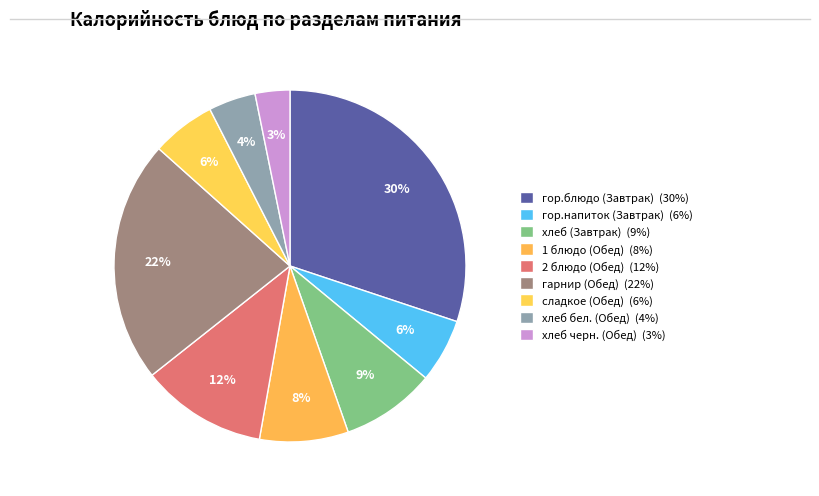

To the nearest percent, what is the combined percentage of 2 блюдо (Обед) and 1 блюдо (Обед)?

20%